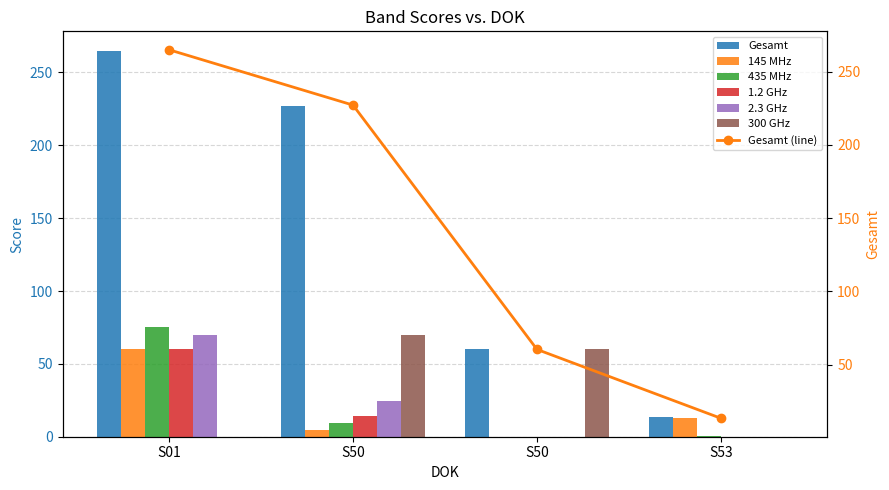

True or false: Gesamt has a value of 19.6 at S53.

False